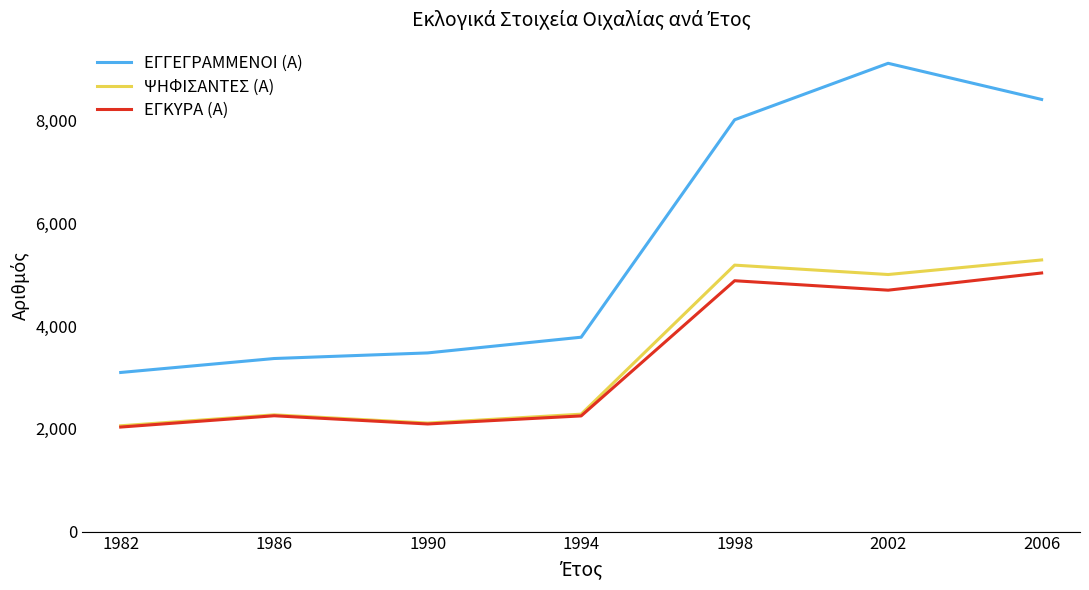

True or false: ΨΗΦΙΣΑΝΤΕΣ (Α) and ΕΓΓΕΓΡΑΜΜΕΝΟΙ (Α) intersect in this chart.

False